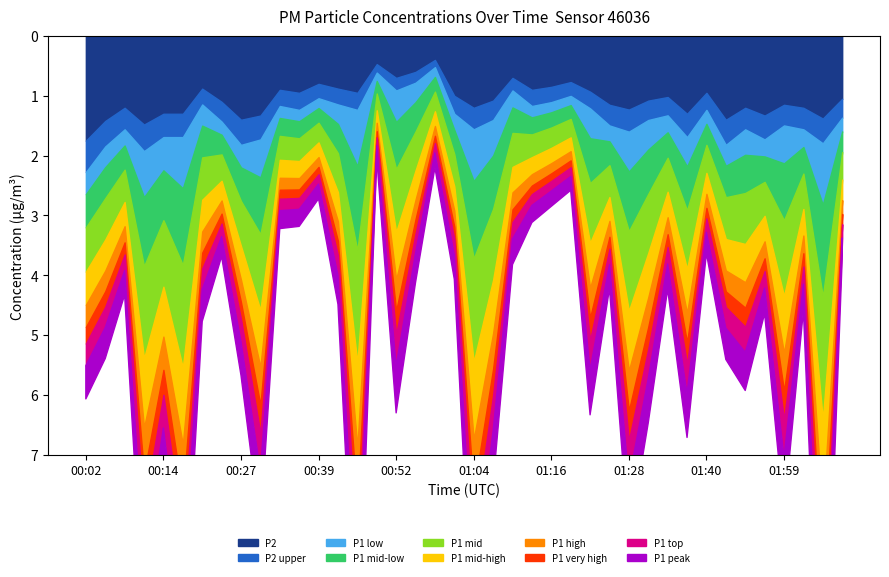

True or false: P1 and P2 intersect in this chart.

False